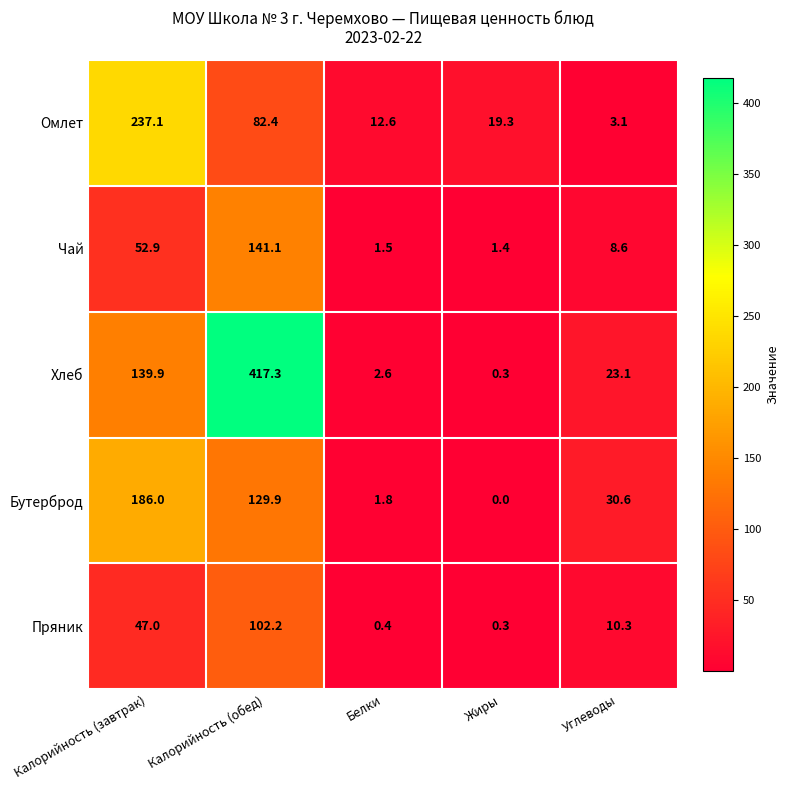

Reading right to left, transcribe all the data shown in this chart.

Омлет: 3.1	19.3	12.6	82.4	237.1
Чай: 8.6	1.4	1.5	141.1	52.9
Хлеб: 23.1	0.3	2.6	417.3	139.9
Бутерброд: 30.6	0.0	1.8	129.9	186.0
Пряник: 10.3	0.3	0.4	102.2	47.0